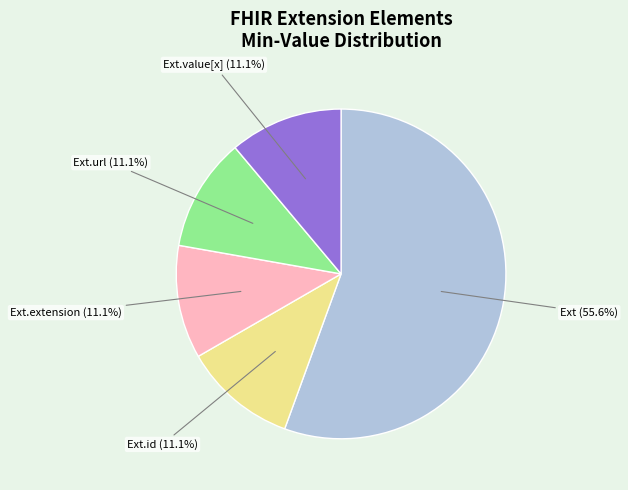

Is there a majority slice in this chart?

Yes